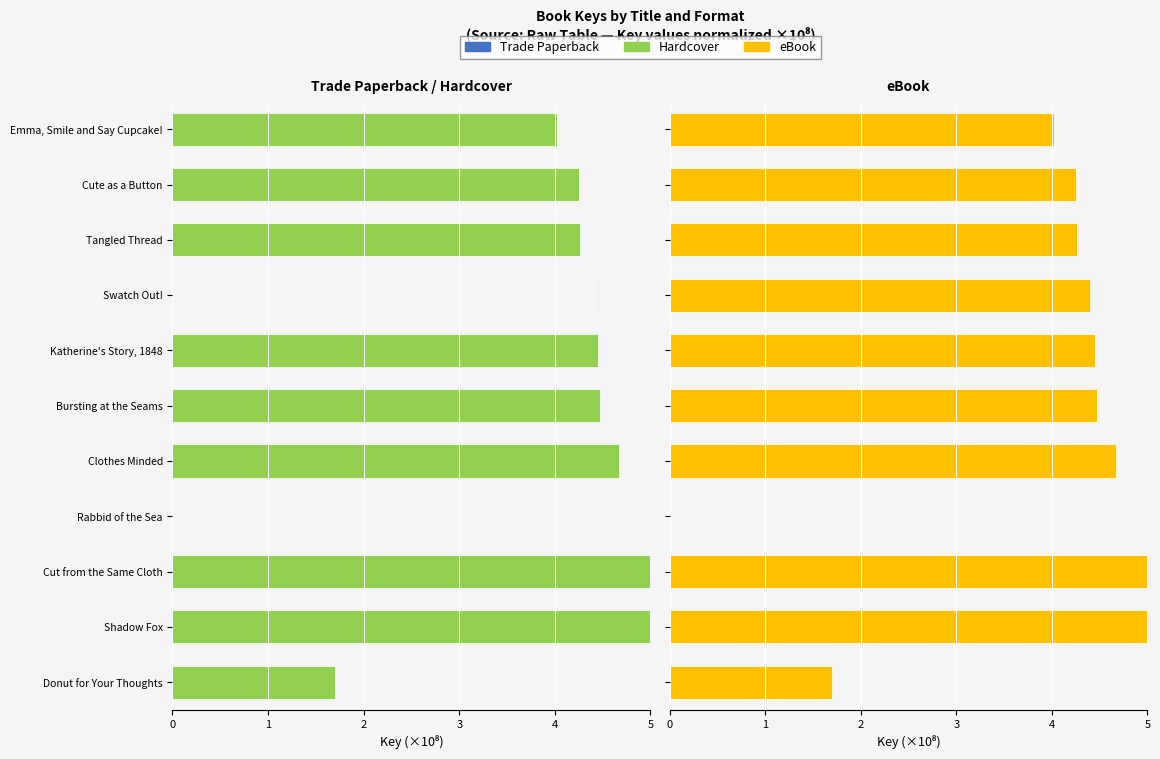

True or false: Hardcover has a value of 1.7 at Donut for Your Thoughts.

True